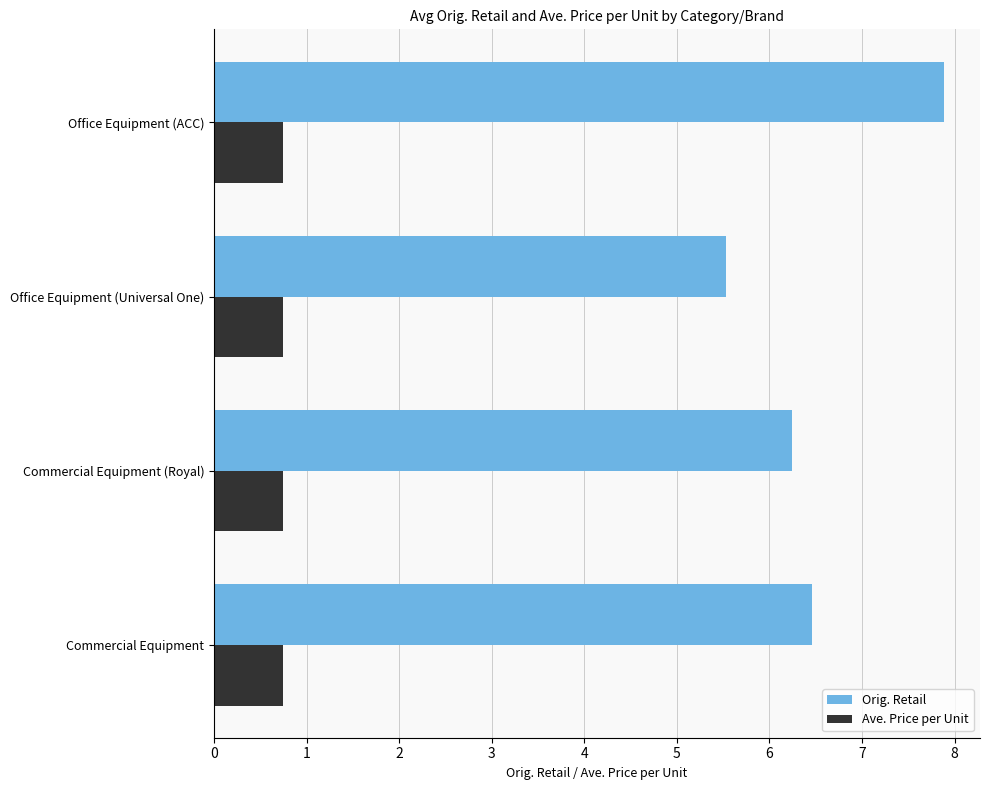

What are all the series names shown in the legend?

Orig. Retail, Ave. Price per Unit